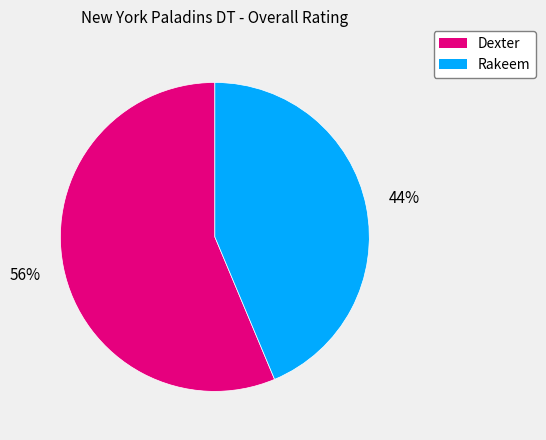

Which category has the smallest portion of the pie?

Rakeem